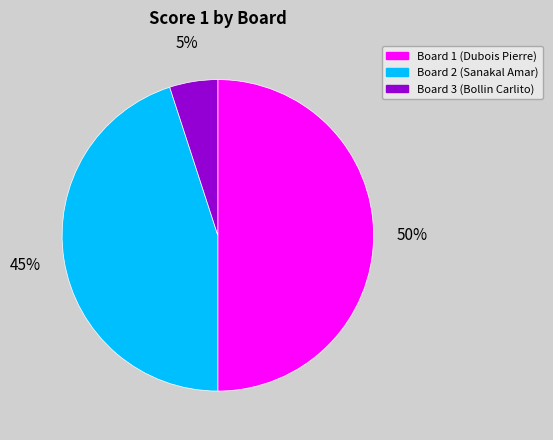

True or false: Board 2 (Sanakal Amar) accounts for 45% of the total.

True